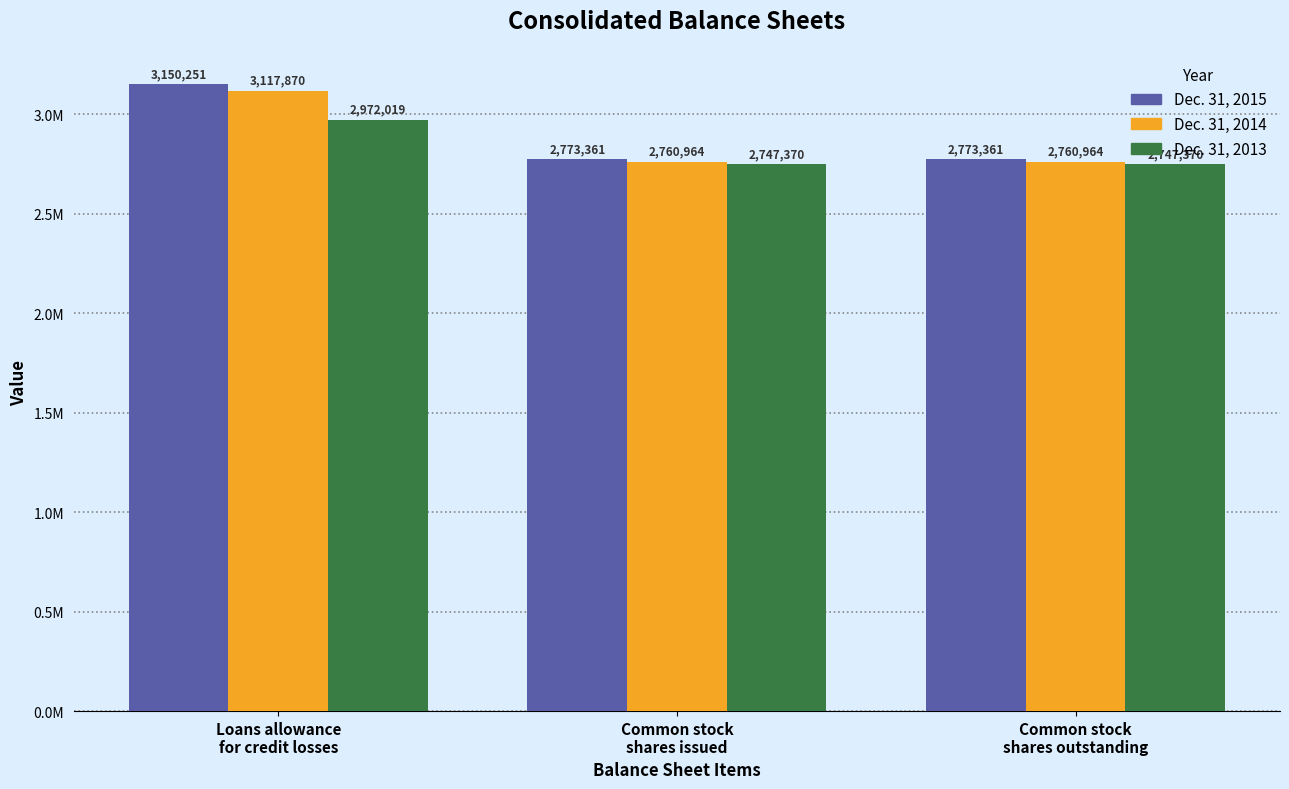

At Common stock
shares issued, list the series in order from smallest to largest.

Dec. 31, 2013, Dec. 31, 2014, Dec. 31, 2015